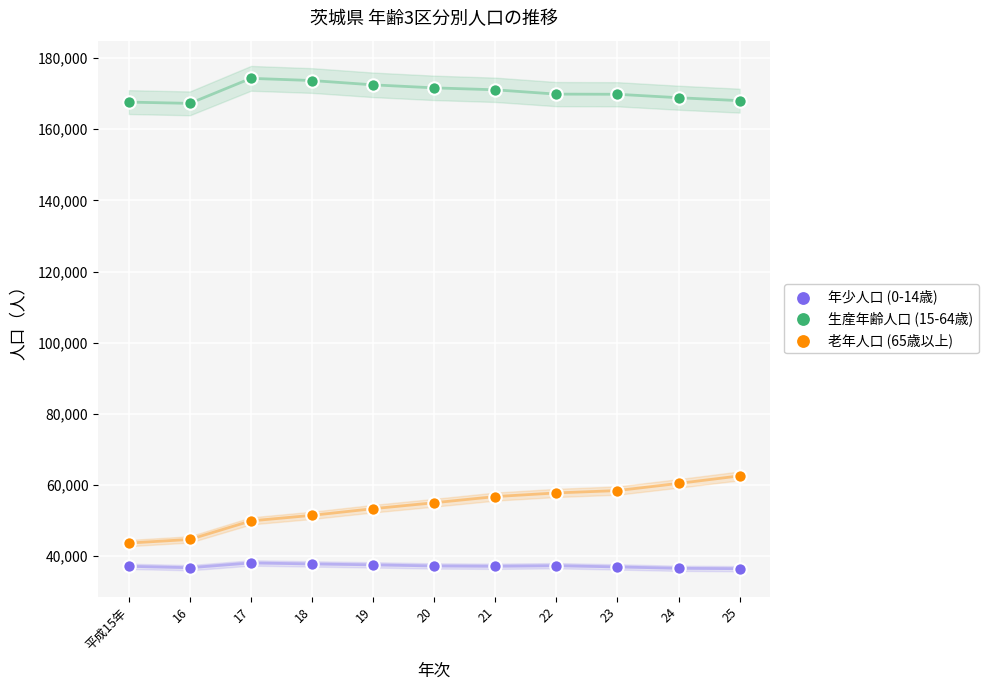

Which series contains the lowest Y value?

年少人口 (0-14歳)